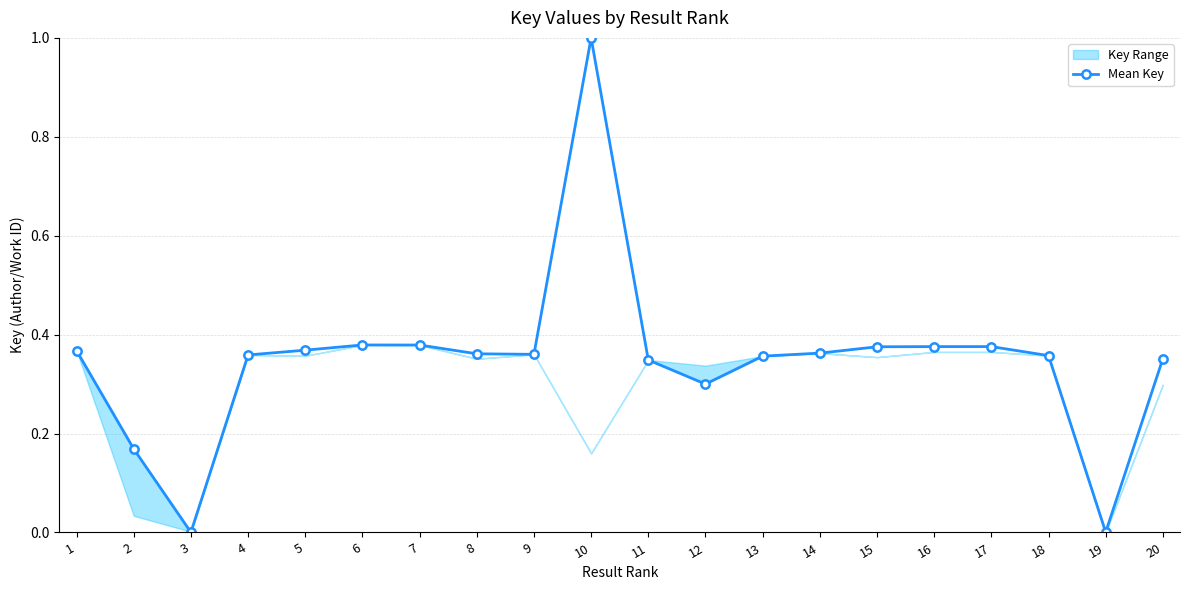

How many lines are shown in the chart?

1